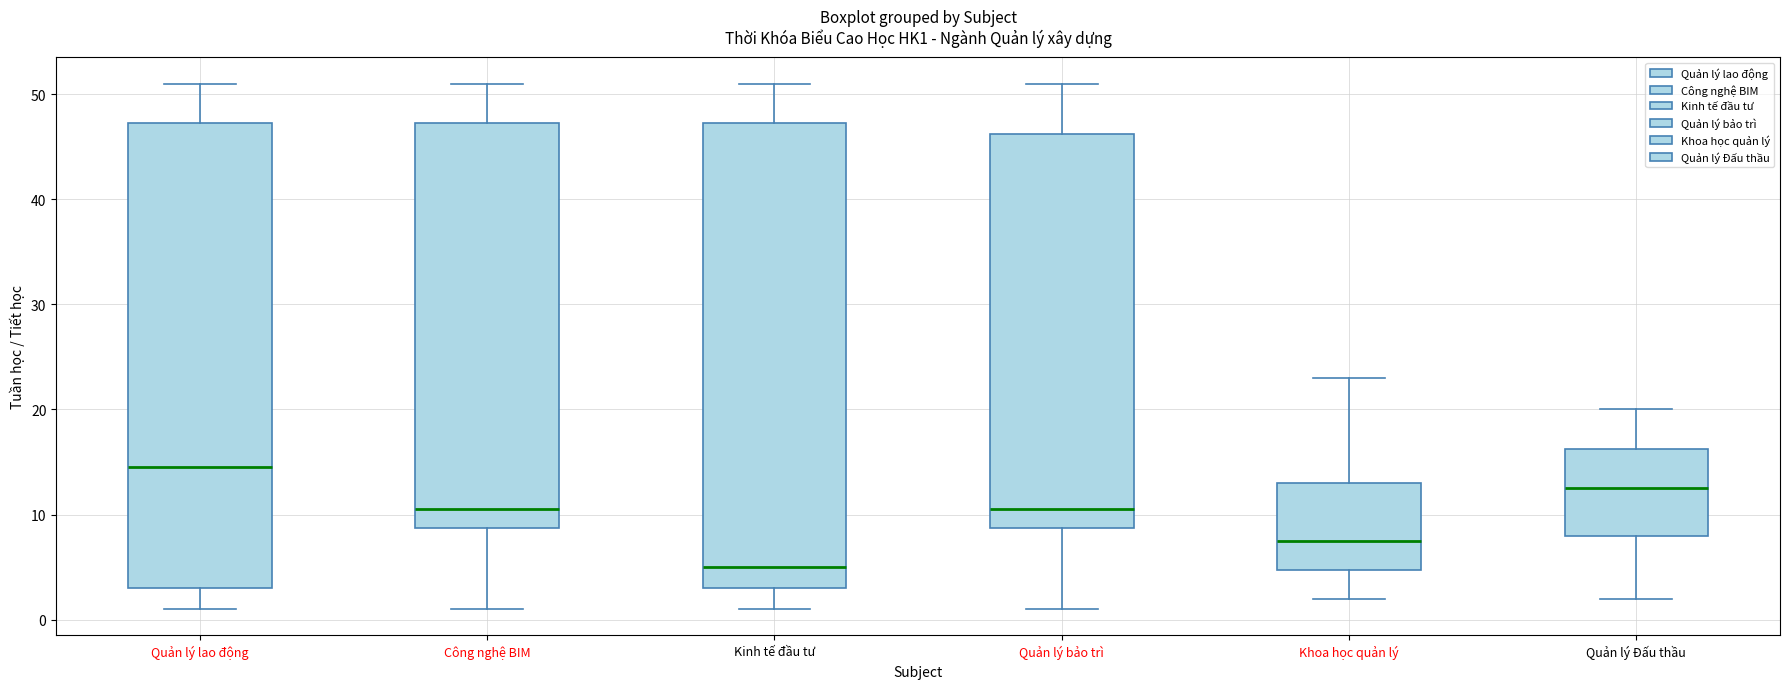

Reading left to right, read every box against the y-axis: the position of its median line, the range the box covers, and the ends of its whiskers. The values are not printed on the chart, so give them approximately, as read against the axis.

Quản lý lao động: median 15, box 3 to 47, whiskers 1 to 51
Công nghệ BIM: median 11, box 9 to 47, whiskers 1 to 51
Kinh tế đầu tư: median 5, box 3 to 47, whiskers 1 to 51
Quản lý bảo trì: median 11, box 9 to 46, whiskers 1 to 51
Khoa học quản lý: median 8, box 5 to 13, whiskers 2 to 23
Quản lý Đấu thầu: median 13, box 8 to 16, whiskers 2 to 20